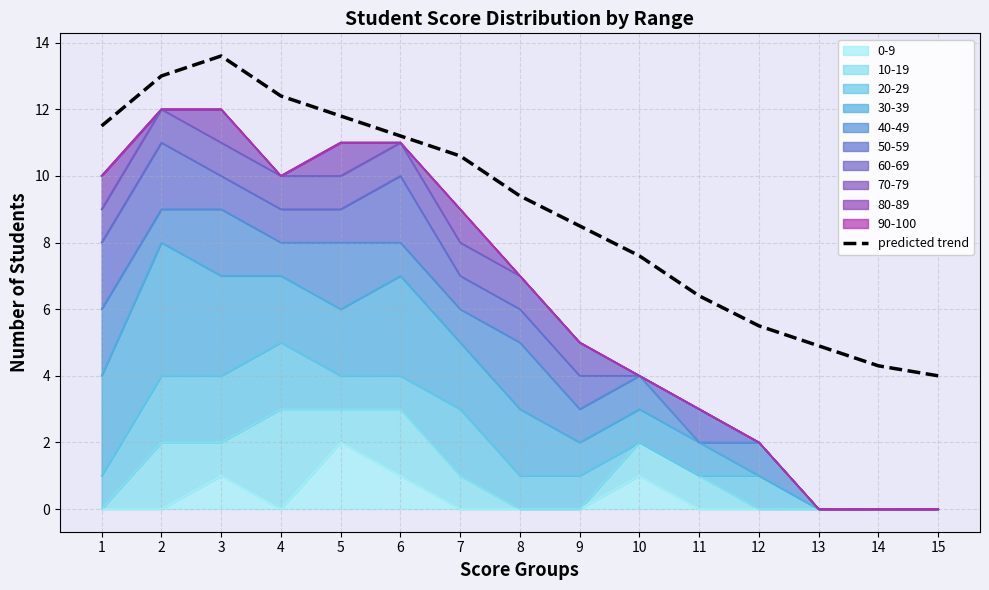

The value at 11 is 10.4. True or false?

False